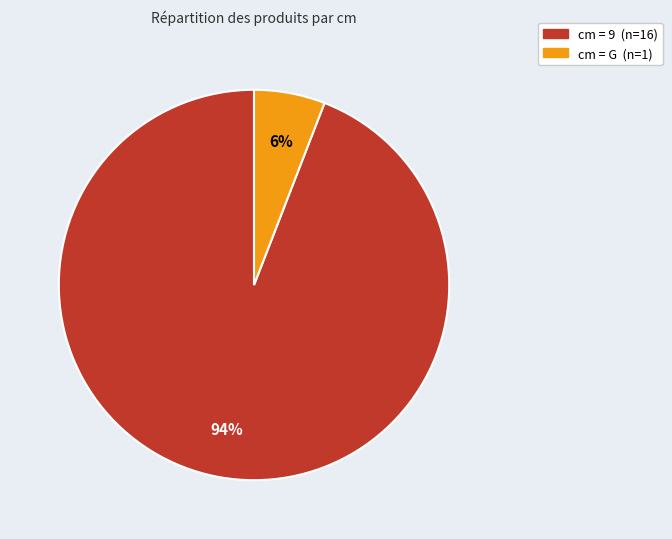

Does any single category account for the majority?

Yes